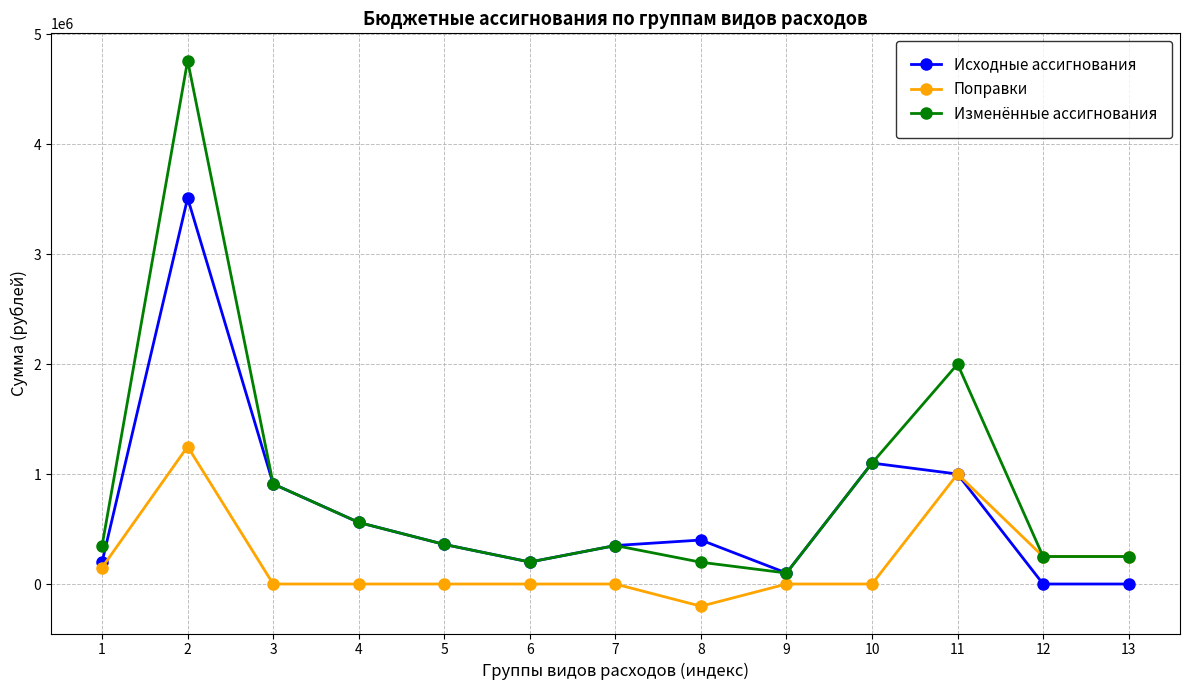

How many series are shown in this chart?

3